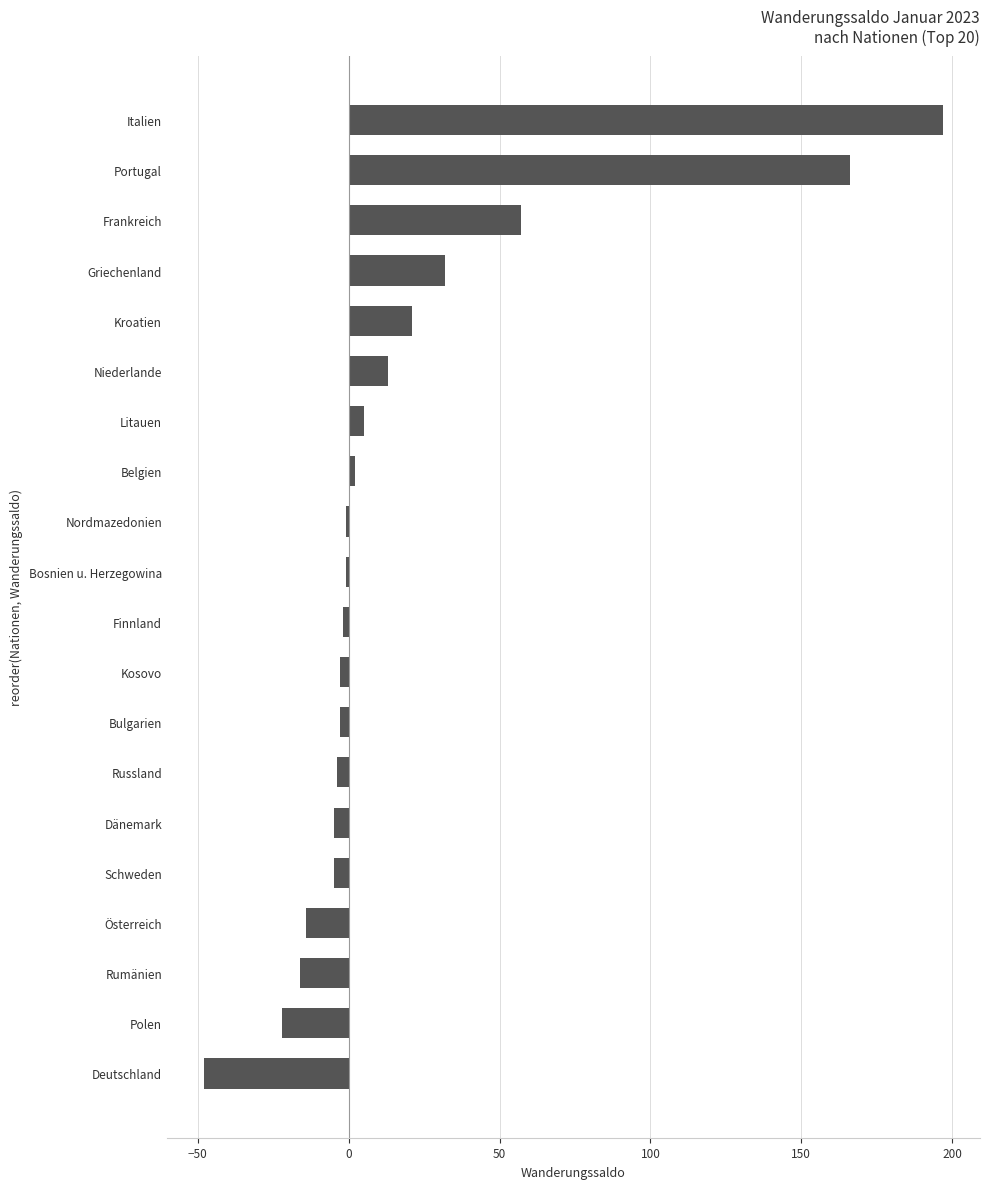

Where is the data nearest to the value 74?

Frankreich